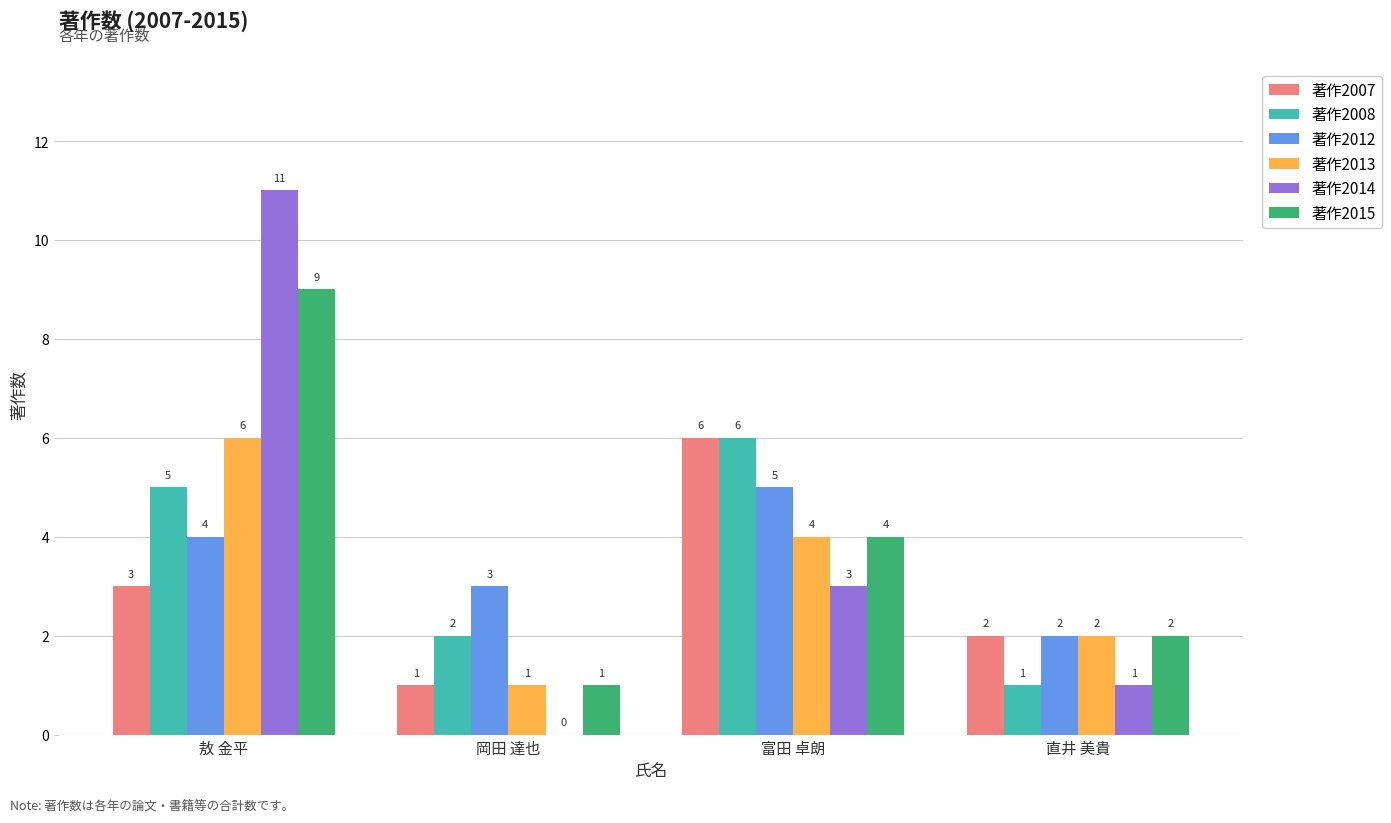

What is the sum of all 著作2014 values?

15